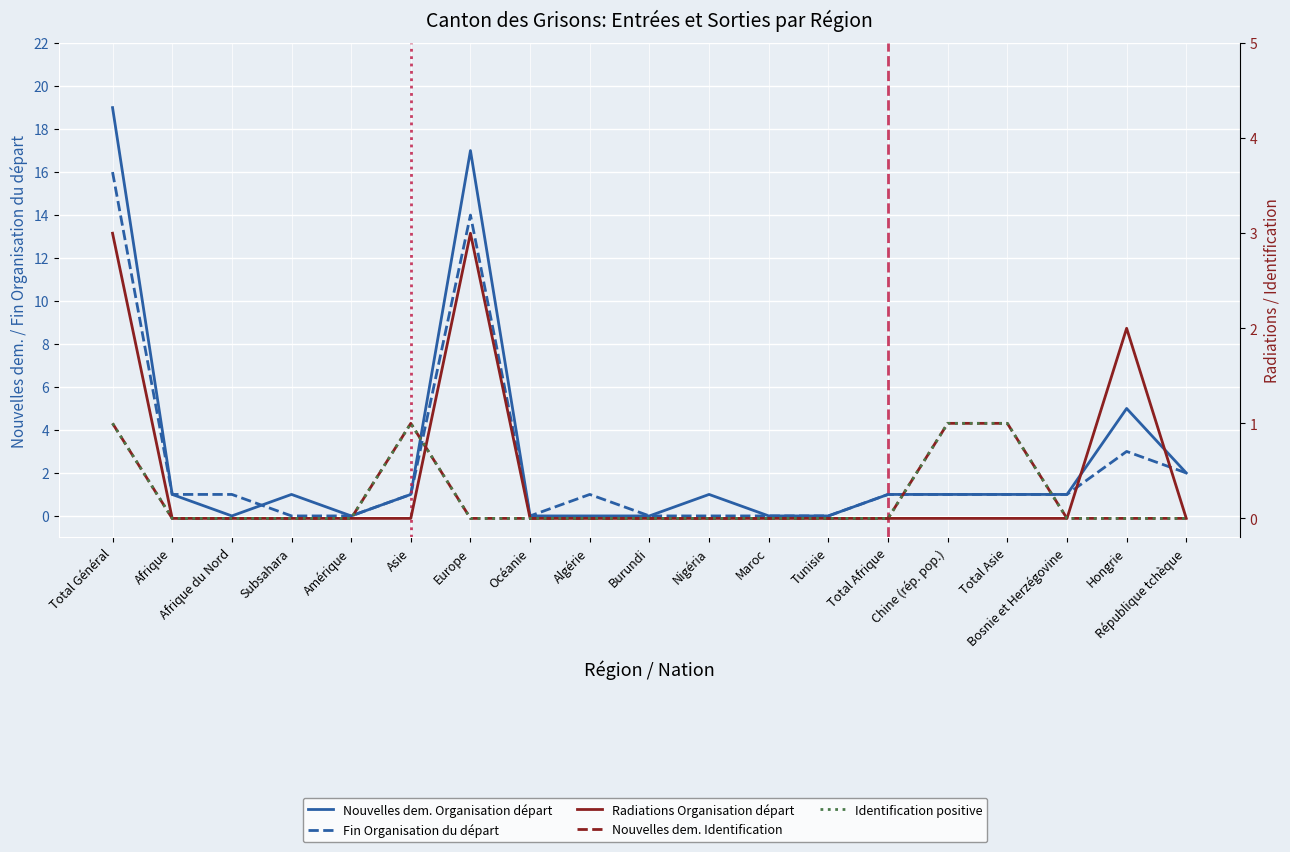

Which series has the largest total across all categories?

Nouvelles dem. Organisation départ